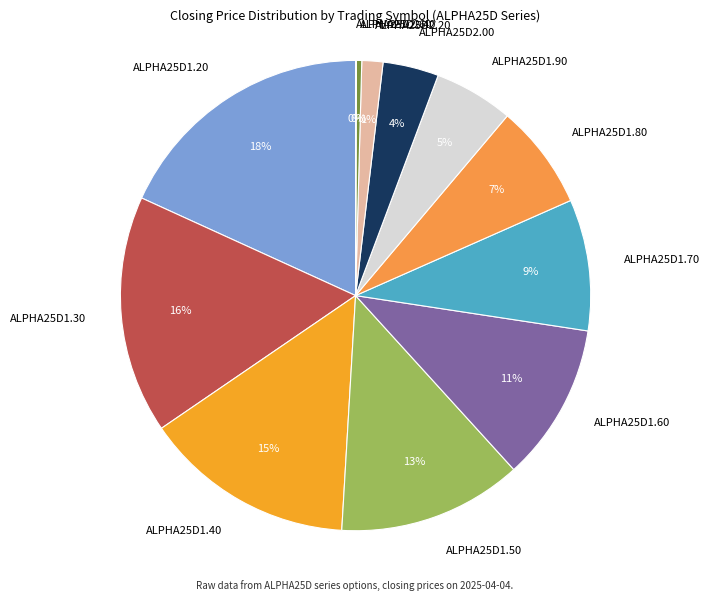

Which slice is the largest?

ALPHA25D1.20